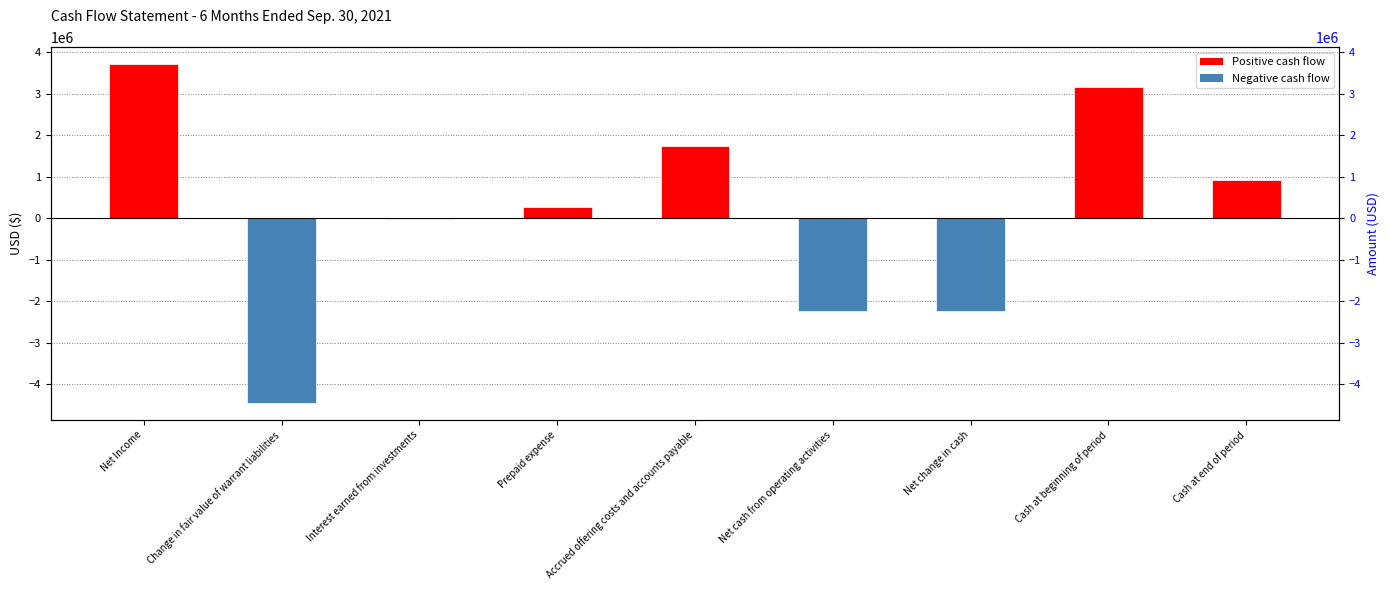

Between Cash at end of period and Net change in cash, which is larger?

Cash at end of period